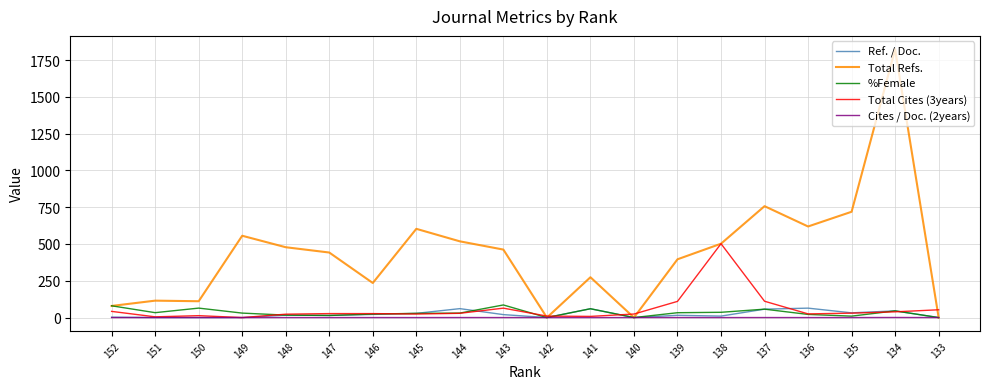

What is the greatest value displayed?

1823.0